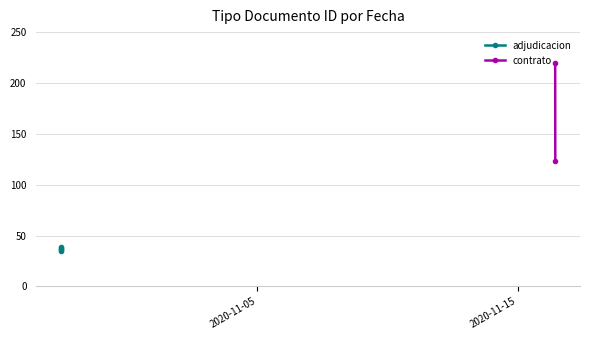

What is the difference between the maximum and minimum values?

4